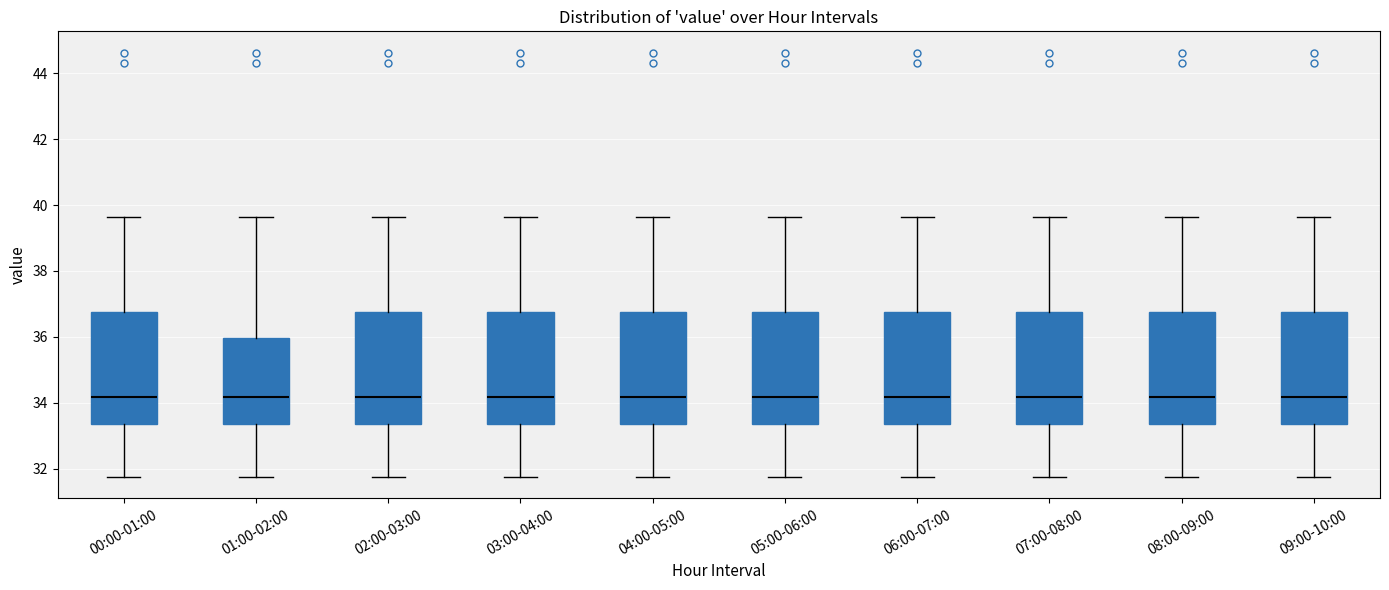

Reading left to right, transcribe this box plot: for each box, give where its median line is, the range the box spans, and where its two whiskers end, as read against the y-axis. The values are not printed on the chart, so give them approximately, as read against the axis.

00:00-01:00: median 34.2, box 33.4 to 36.8, whiskers 31.8 to 39.6
01:00-02:00: median 34.2, box 33.4 to 36.0, whiskers 31.8 to 39.6
02:00-03:00: median 34.2, box 33.4 to 36.8, whiskers 31.8 to 39.6
03:00-04:00: median 34.2, box 33.4 to 36.8, whiskers 31.8 to 39.6
04:00-05:00: median 34.2, box 33.4 to 36.8, whiskers 31.8 to 39.6
05:00-06:00: median 34.2, box 33.4 to 36.8, whiskers 31.8 to 39.6
06:00-07:00: median 34.2, box 33.4 to 36.8, whiskers 31.8 to 39.6
07:00-08:00: median 34.2, box 33.4 to 36.8, whiskers 31.8 to 39.6
08:00-09:00: median 34.2, box 33.4 to 36.8, whiskers 31.8 to 39.6
09:00-10:00: median 34.2, box 33.4 to 36.8, whiskers 31.8 to 39.6